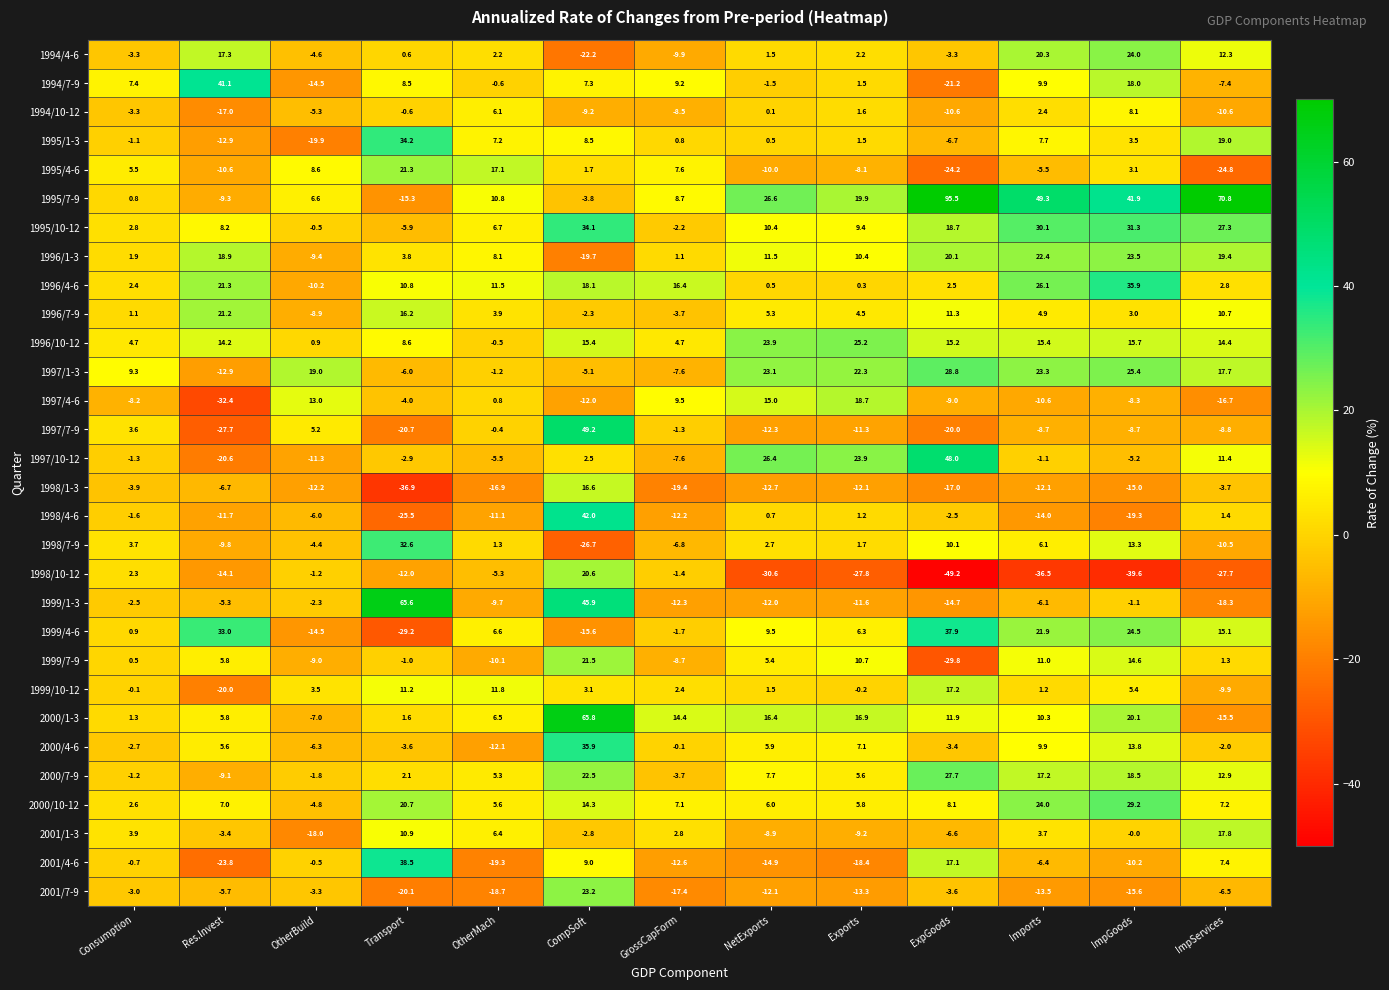

What is the total value across all series at Res.Invest?

-53.6